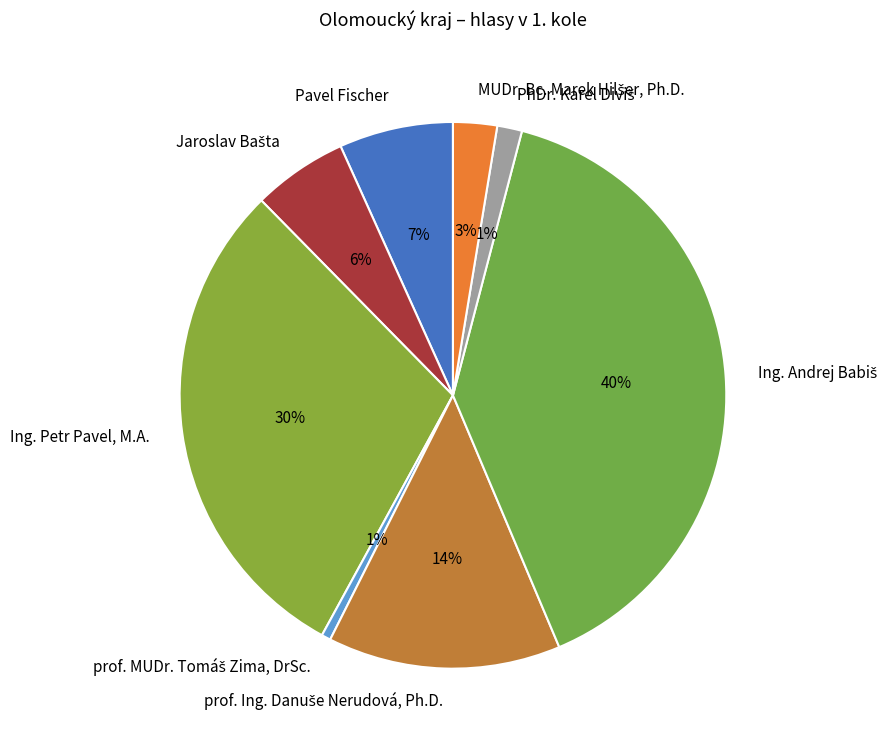

How many slices are in this pie chart?

8